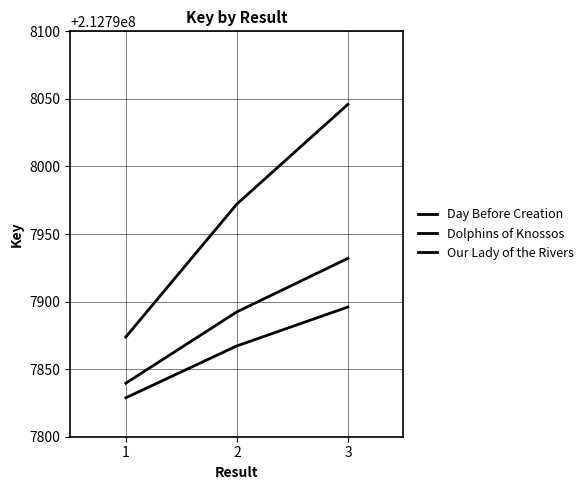

How many series are shown in this chart?

3